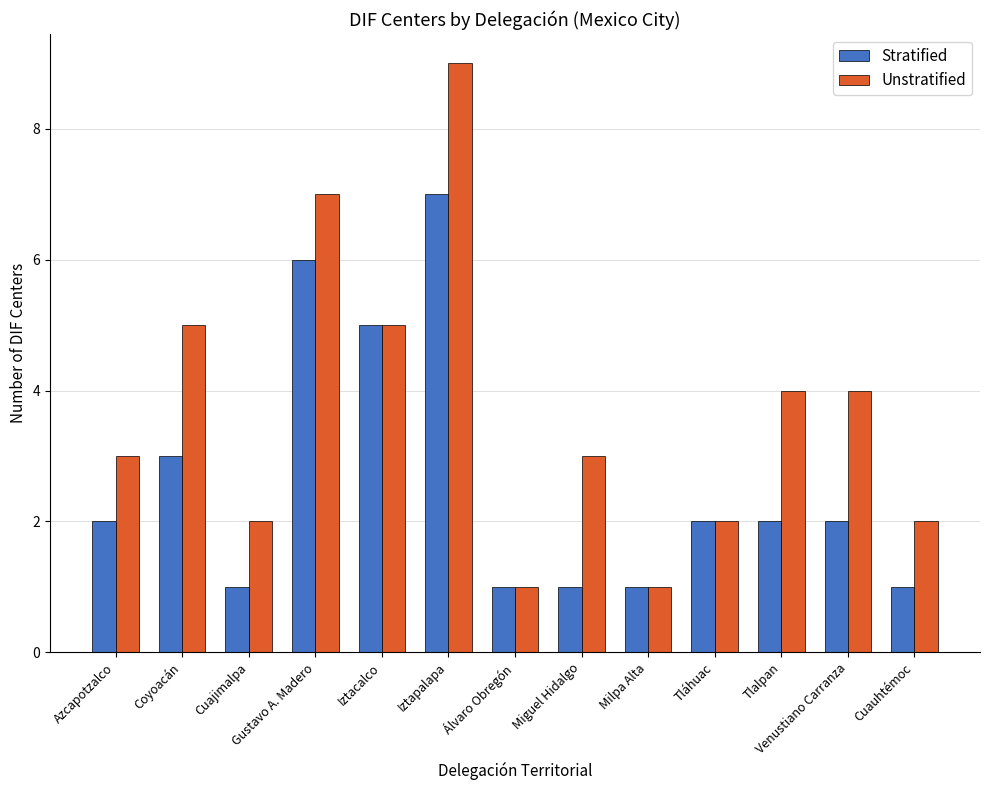

How many Unstratified values are between 2 and 5?

9